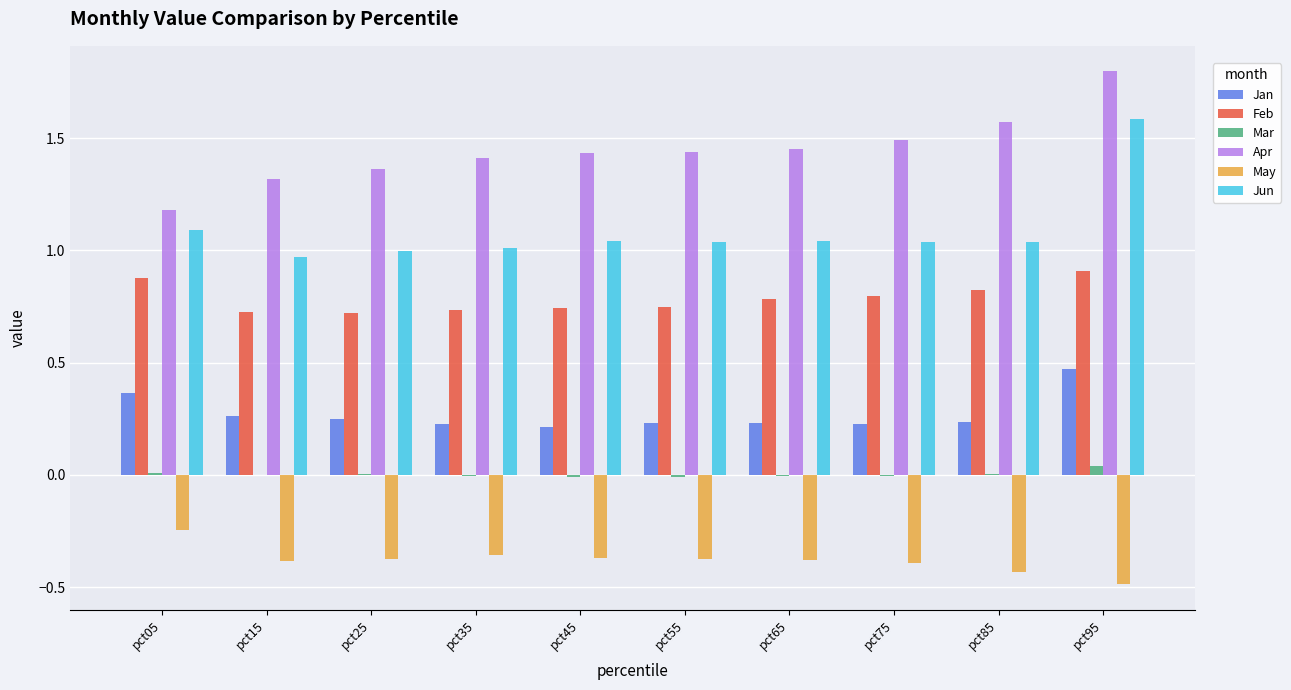

What is the spread (max minus min) of values at pct55?

1.8